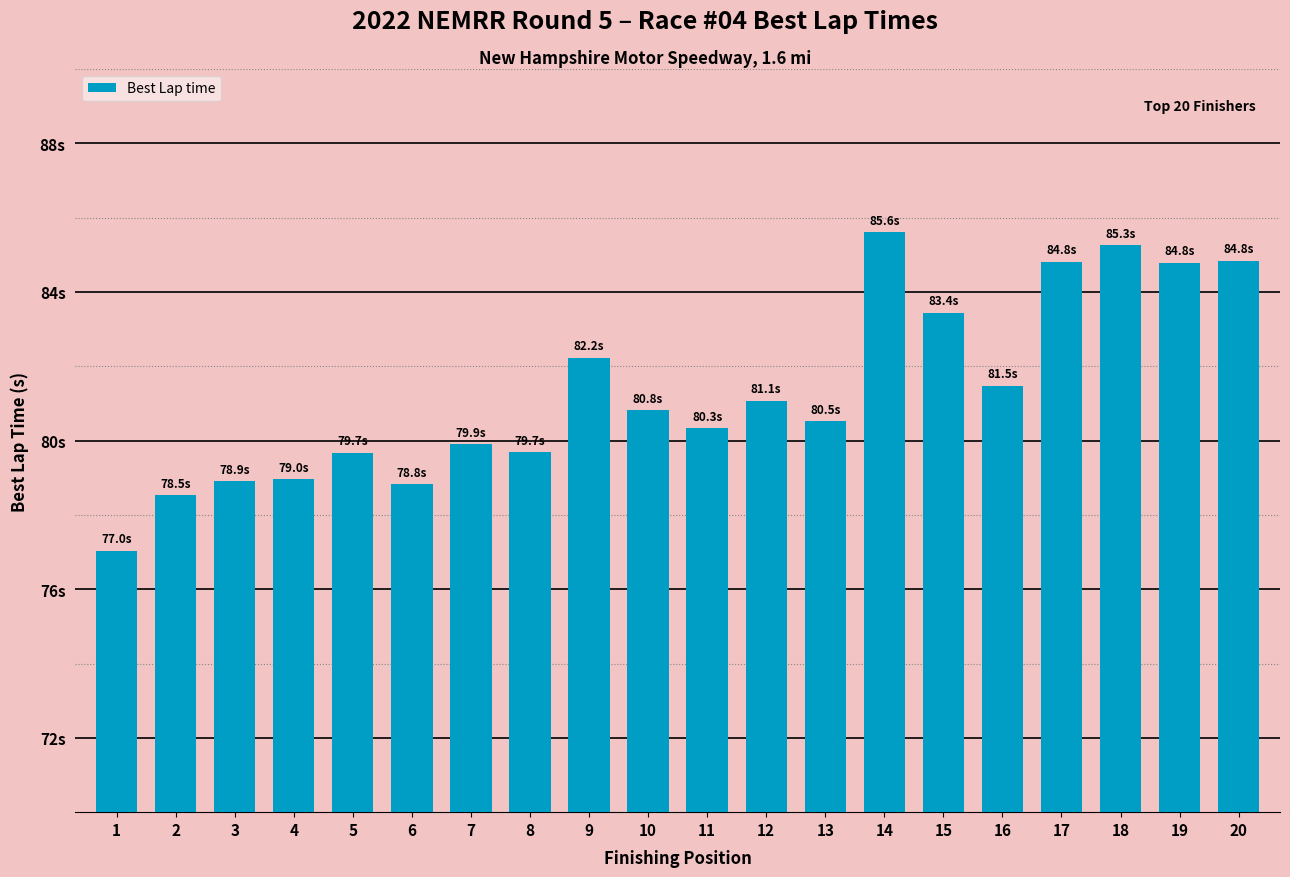

Does the chart contain any negative values?

No